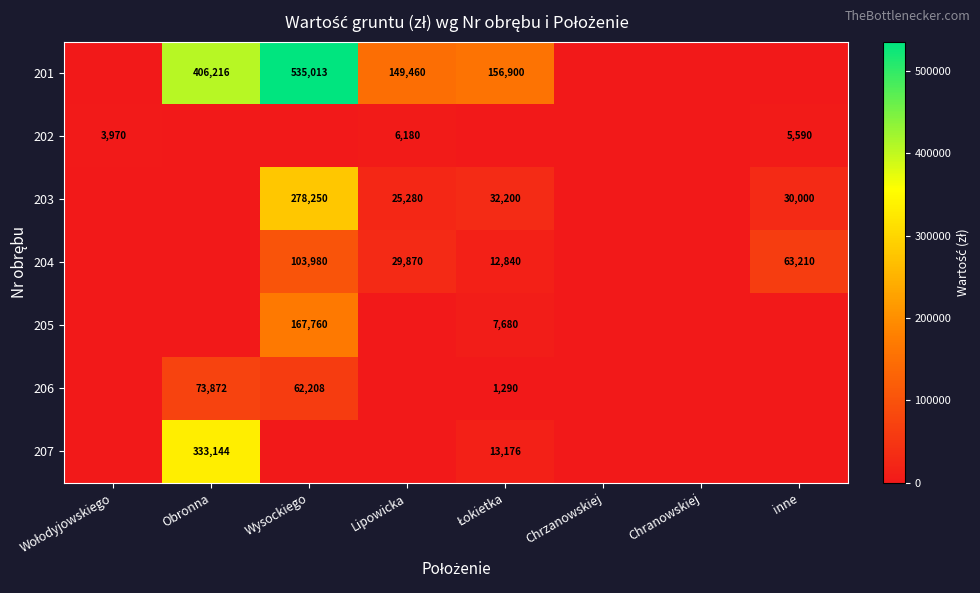

What is the spread (max minus min) of values at Lipowicka?

149460